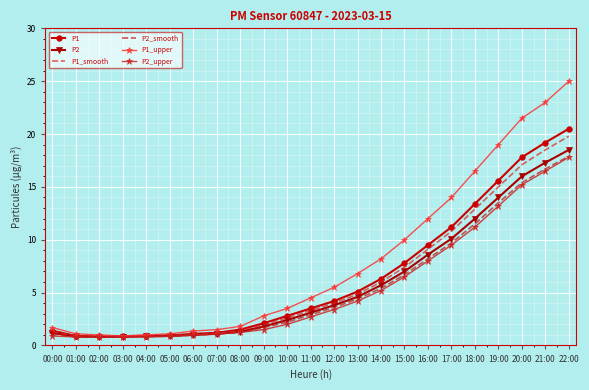

The P1_smooth series shows 7.4 at 15:00. True or false?

True